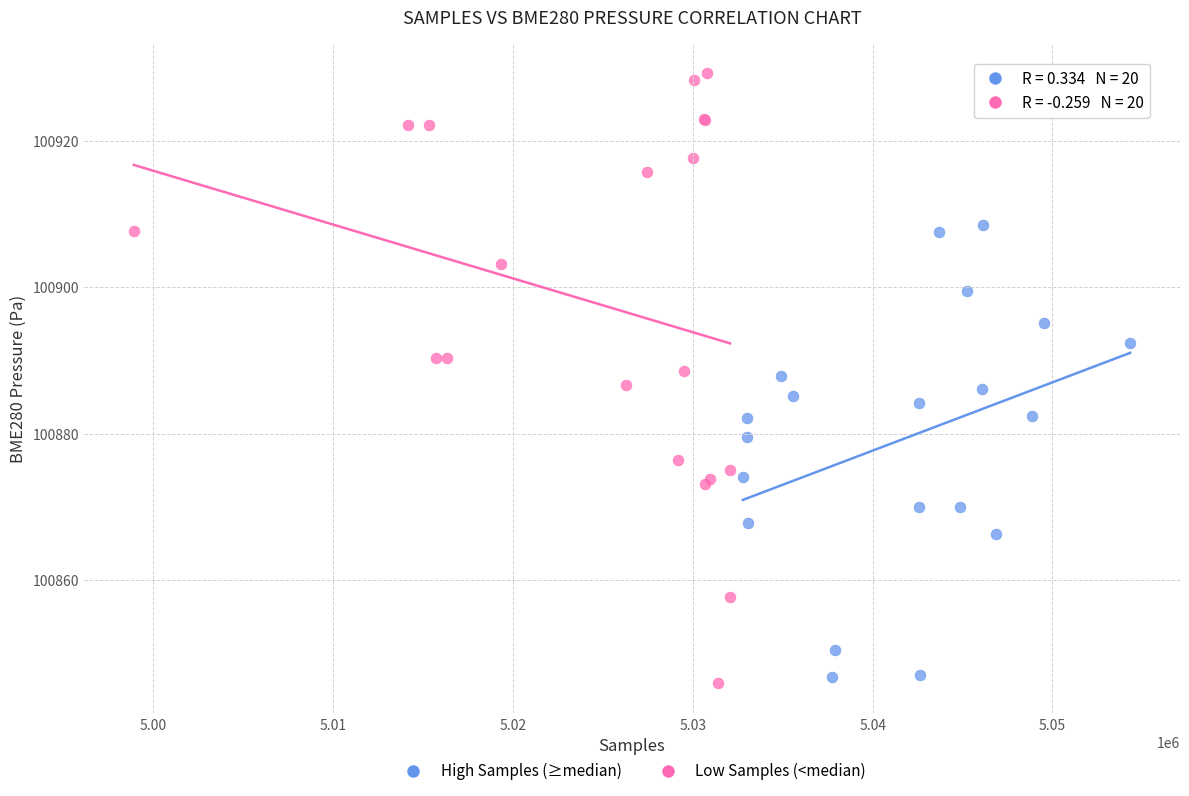

Which series contains the highest Y value?

Low Samples (<median)